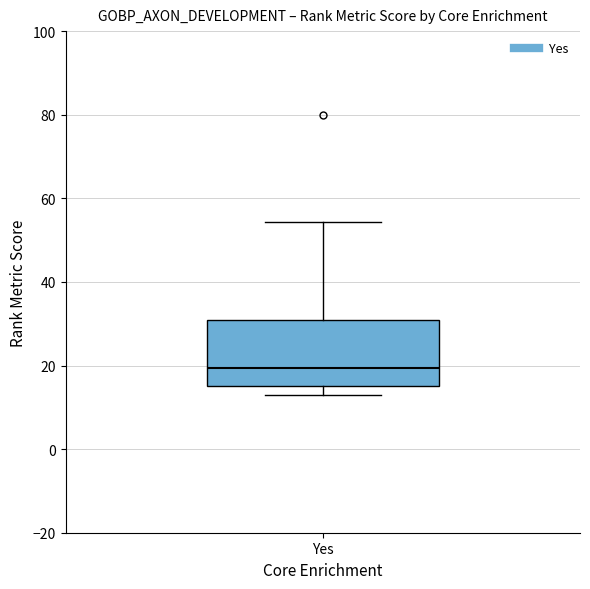

Read this box plot against the y-axis: the position of the median line, the range covered by the box, and the ends of both whiskers. The values are not printed on the chart, so give them approximately, as read against the axis.

median 20, box 16 to 30, whiskers 14 to 54